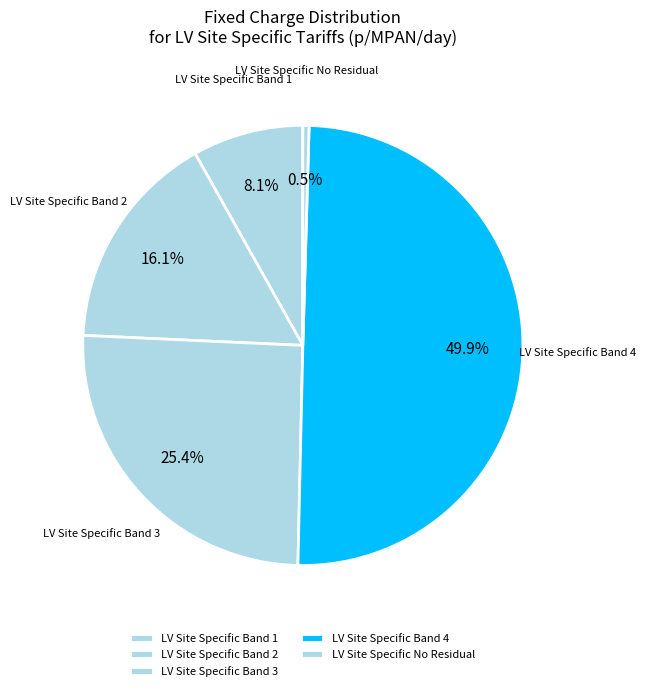

Rank the categories by value from highest to lowest.

LV Site Specific Band 4, LV Site Specific Band 3, LV Site Specific Band 2, LV Site Specific Band 1, LV Site Specific No Residual